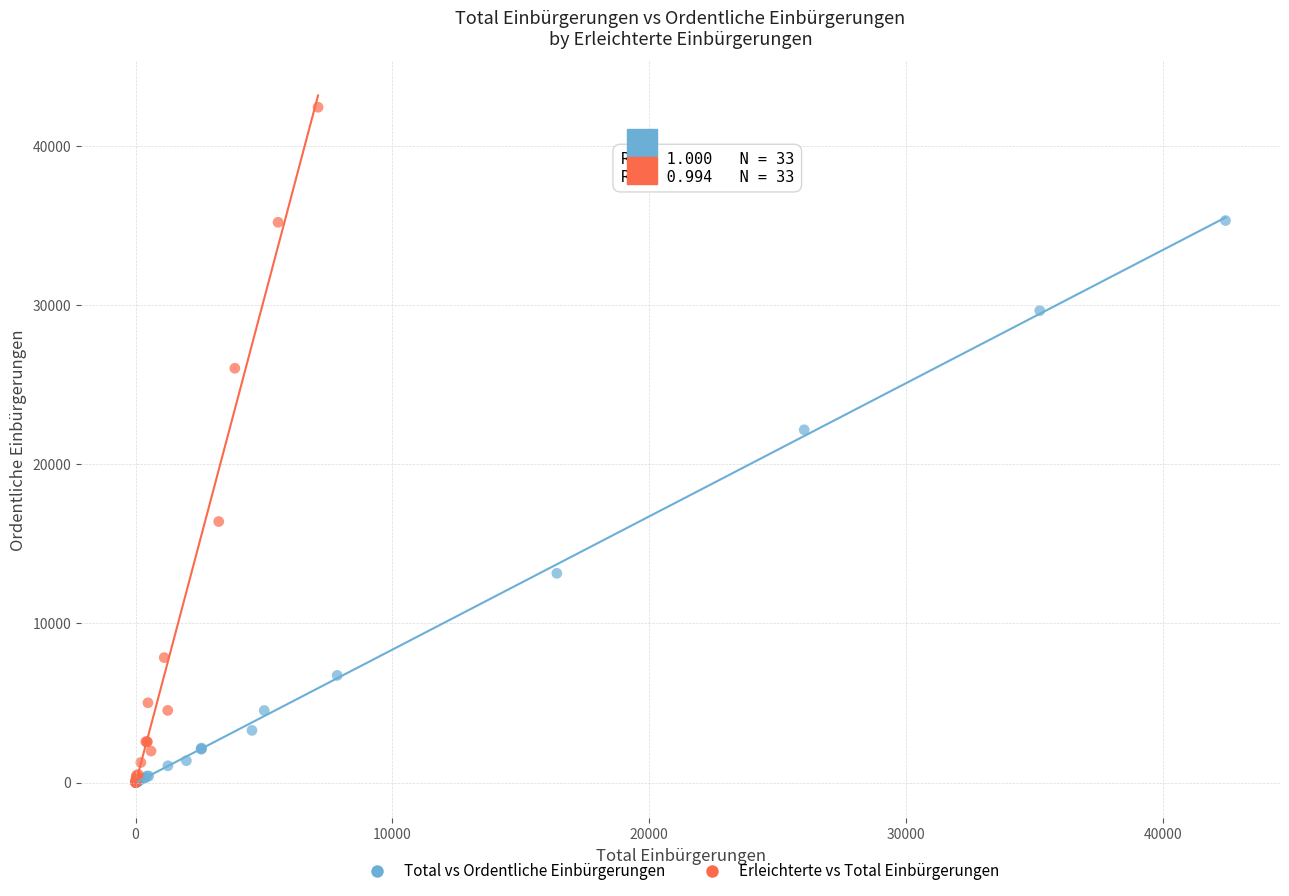

Which series has the widest spread of Y values?

Erleichterte vs Total Einbürgerungen